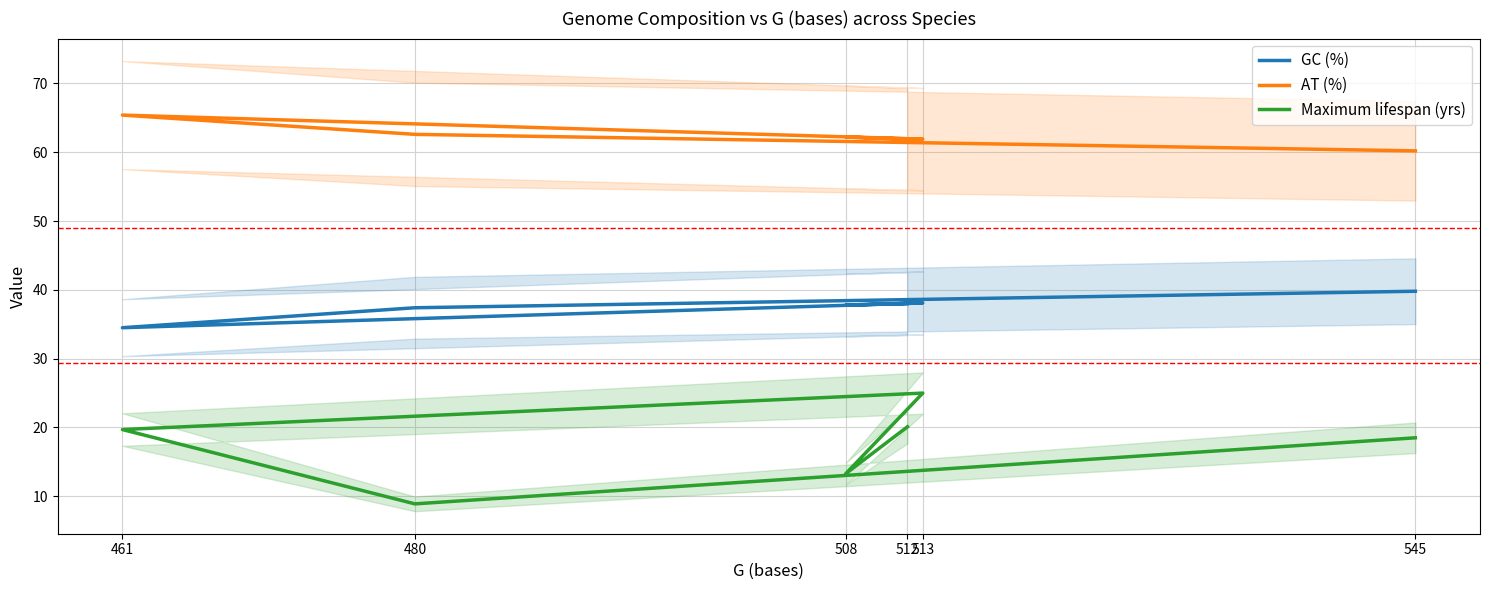

What is the value of the AT (%) point at the 5th from the left?

62.2